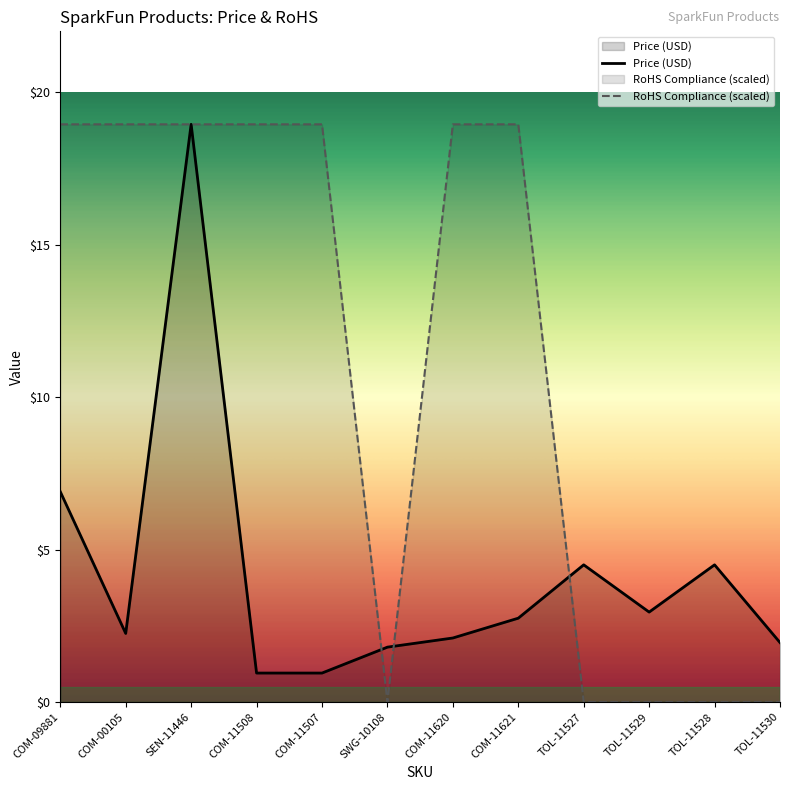

What is the difference between the highest and lowest values at TOL-11528?

4.5